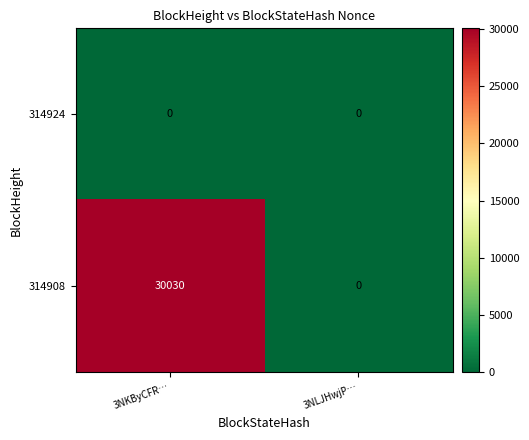

Count the number of categories in the chart.

2